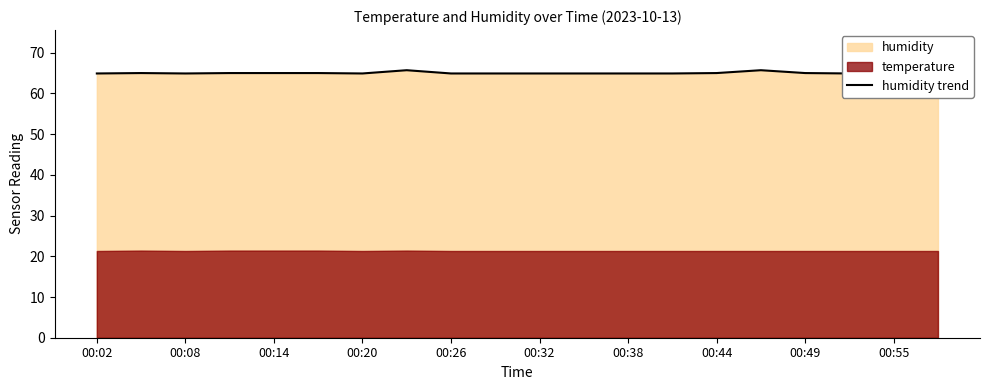

Read the value at 00:55.

65.0